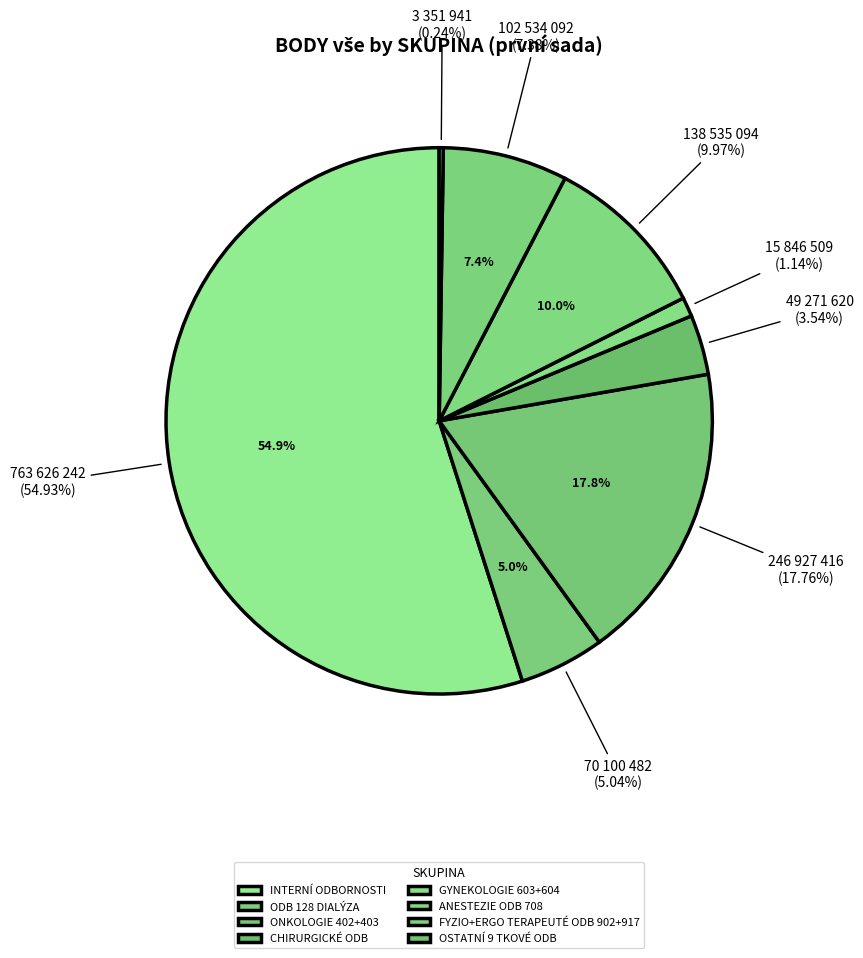

How many segments does this pie chart have?

8